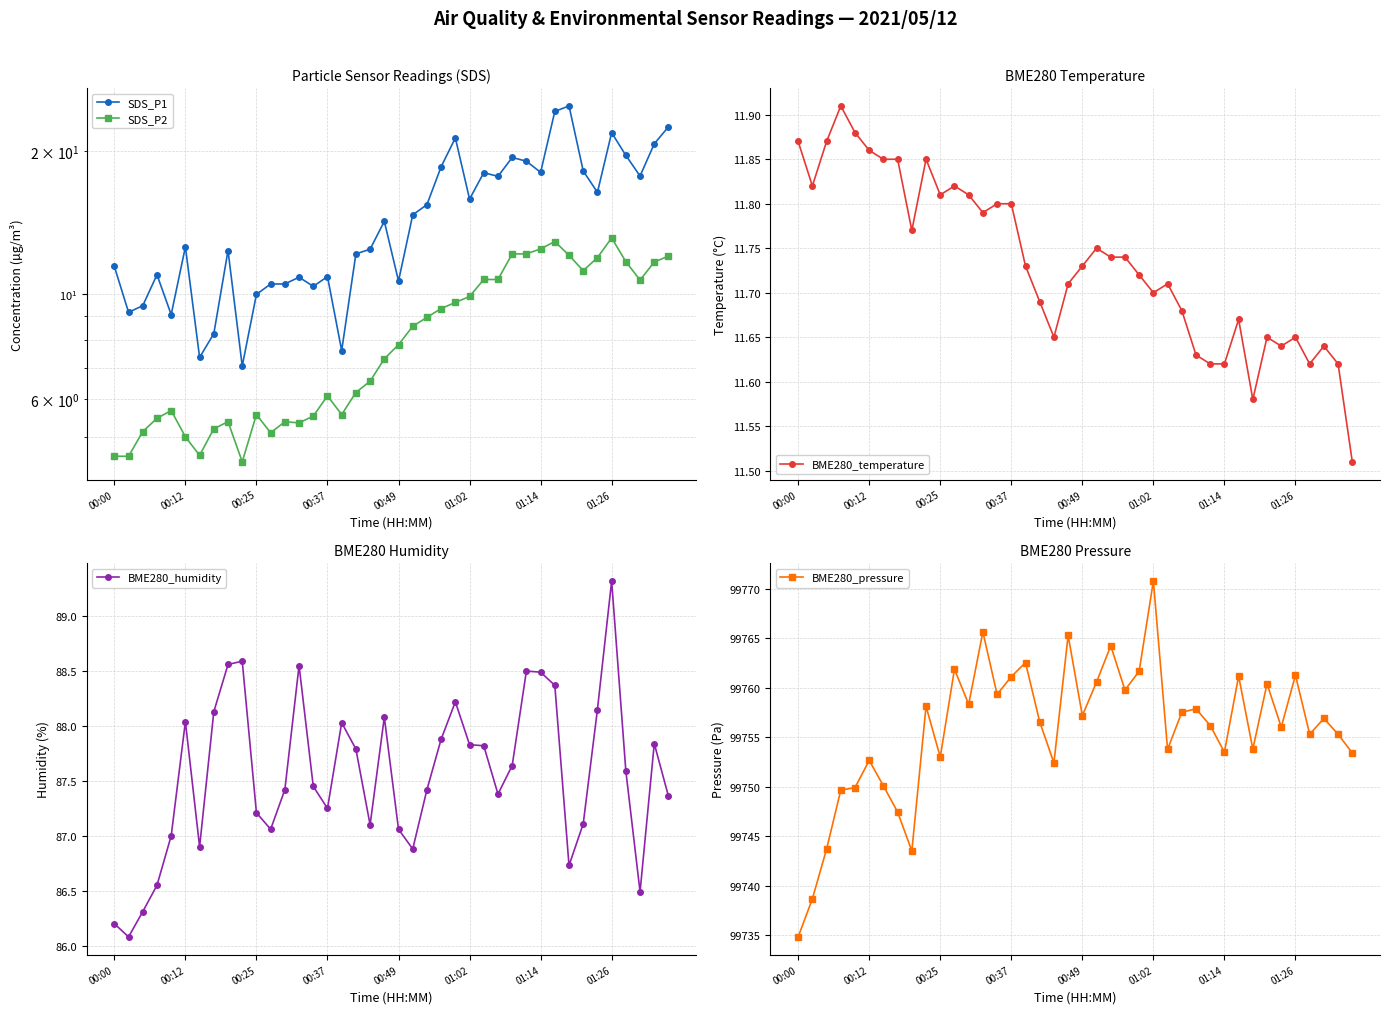

Does the chart have visible grid lines?

Yes